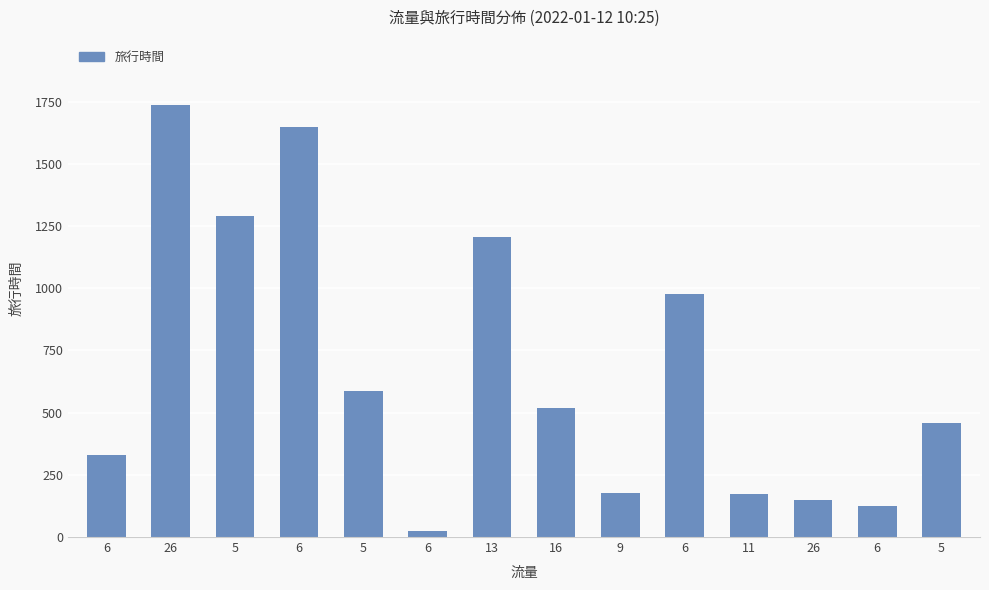

How many data points does each series have?

14